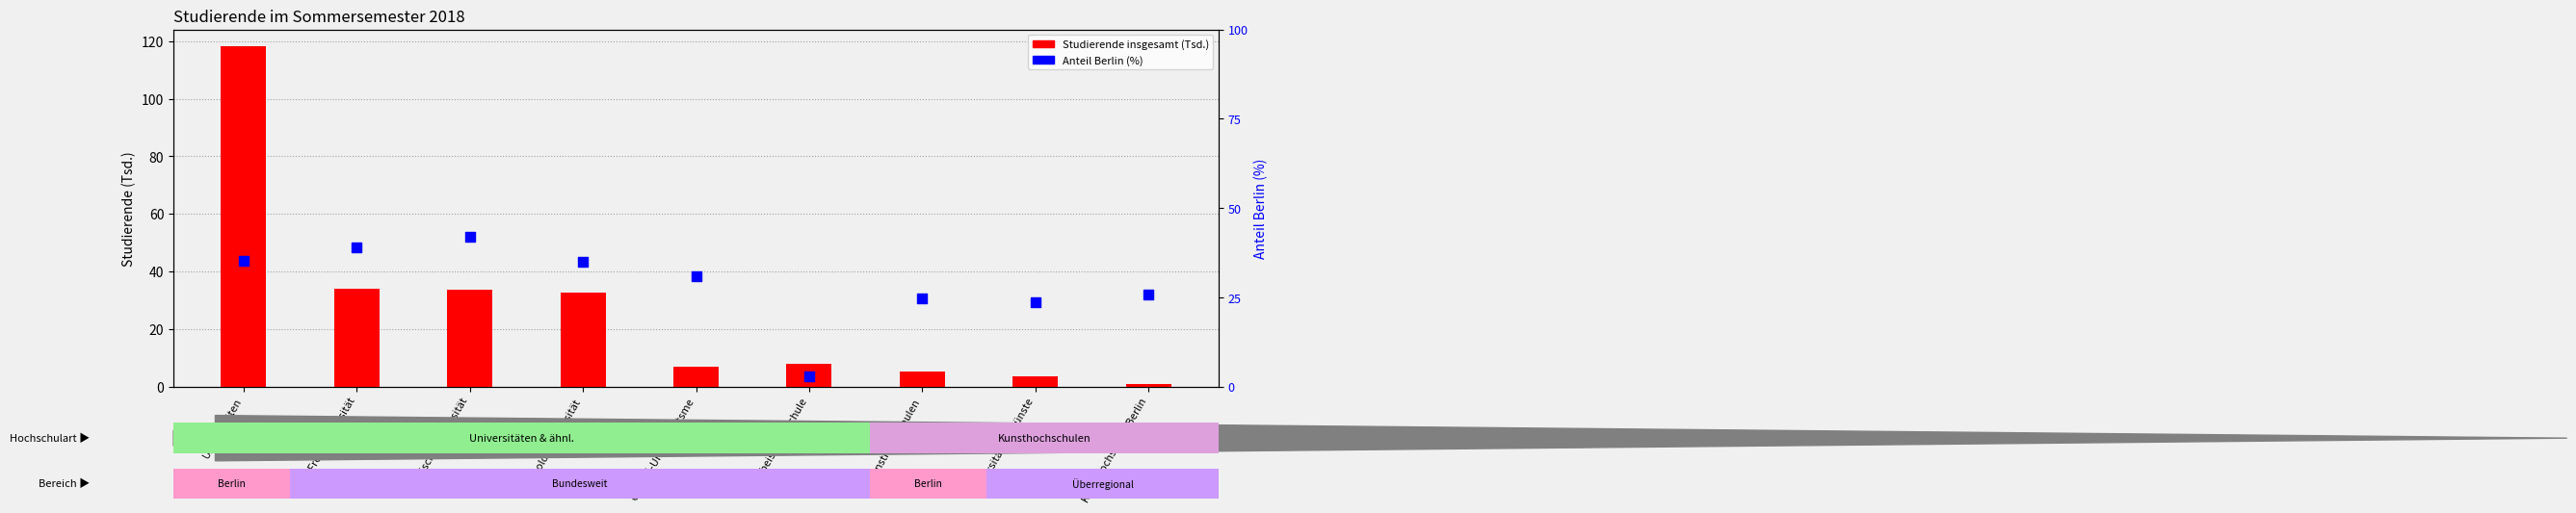

At which category is the sum across all series the highest?

Universitäten